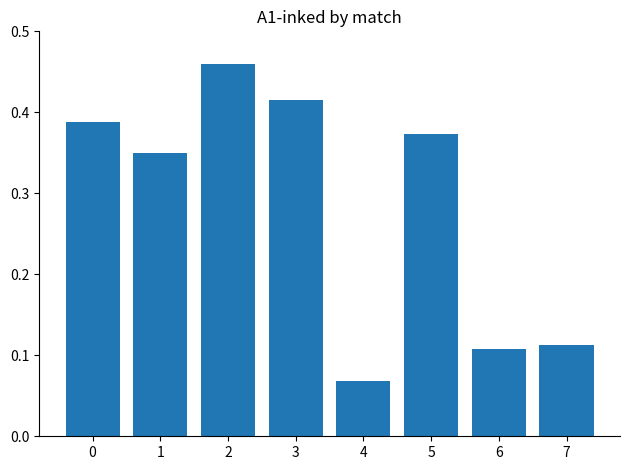

What is the sum of all values?

2.3